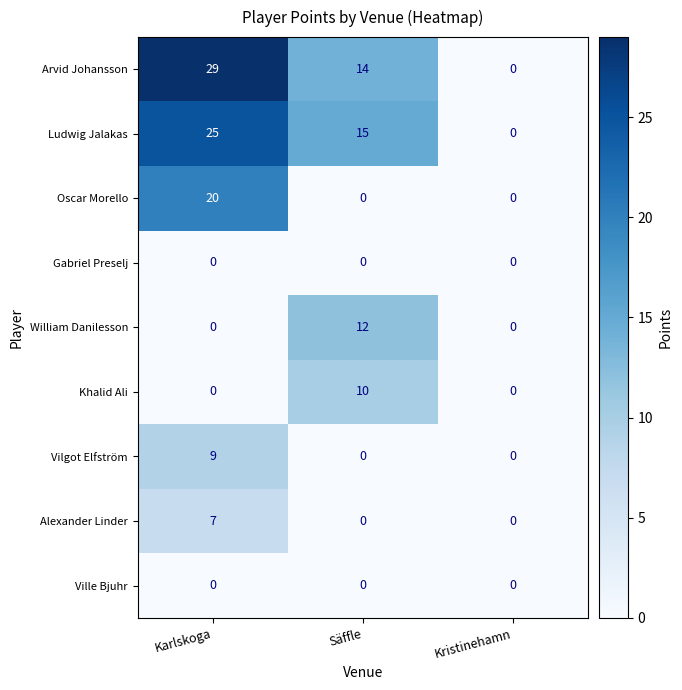

What is the sum of all William Danilesson values?

12